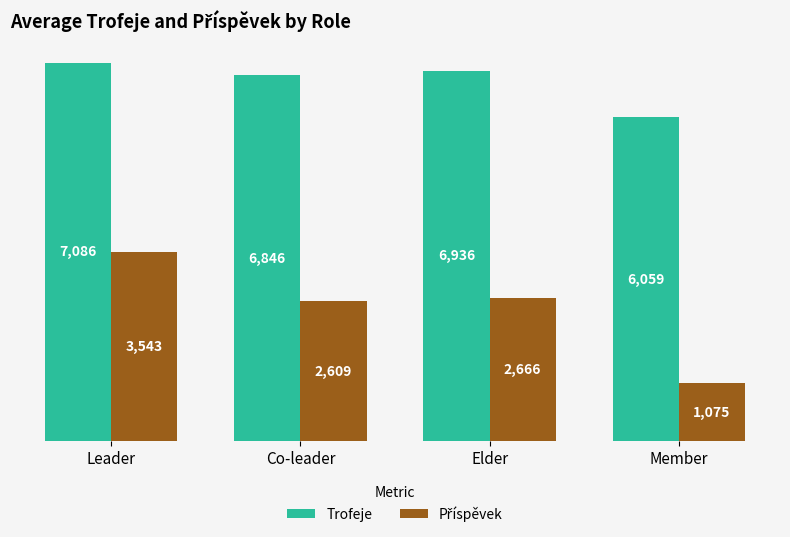

What position from the left is Leader?

1